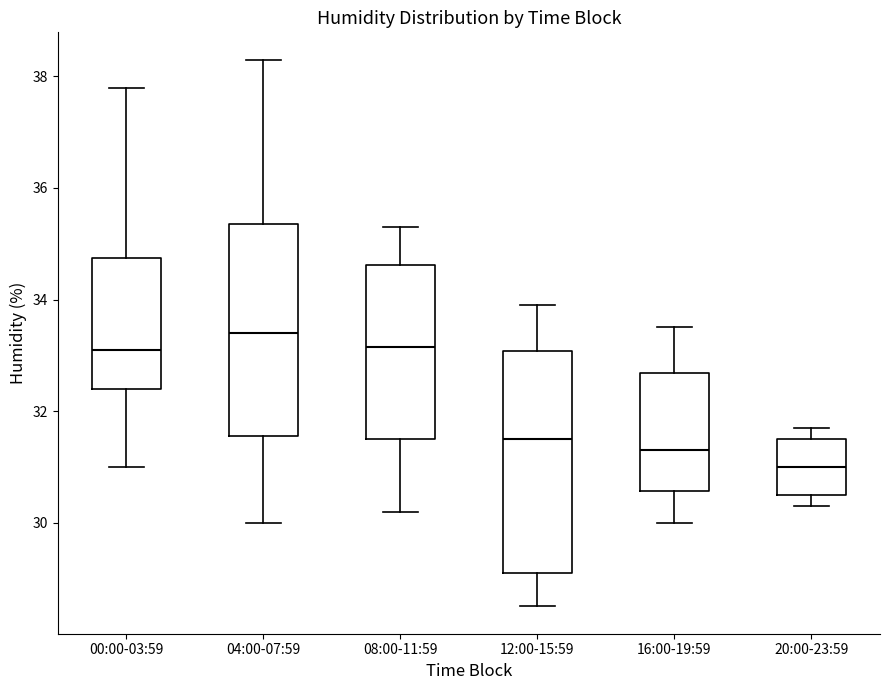

Reading left to right, read every box against the y-axis: the position of its median line, the range the box covers, and the ends of its whiskers. The values are not printed on the chart, so give them approximately, as read against the axis.

00:00-03:59: median 33.2, box 32.4 to 34.8, whiskers 31.0 to 37.8
04:00-07:59: median 33.4, box 31.6 to 35.4, whiskers 30.0 to 38.4
08:00-11:59: median 33.2, box 31.6 to 34.6, whiskers 30.2 to 35.4
12:00-15:59: median 31.6, box 29.2 to 33.0, whiskers 28.6 to 34.0
16:00-19:59: median 31.4, box 30.6 to 32.6, whiskers 30.0 to 33.6
20:00-23:59: median 31.0, box 30.6 to 31.6, whiskers 30.4 to 31.8